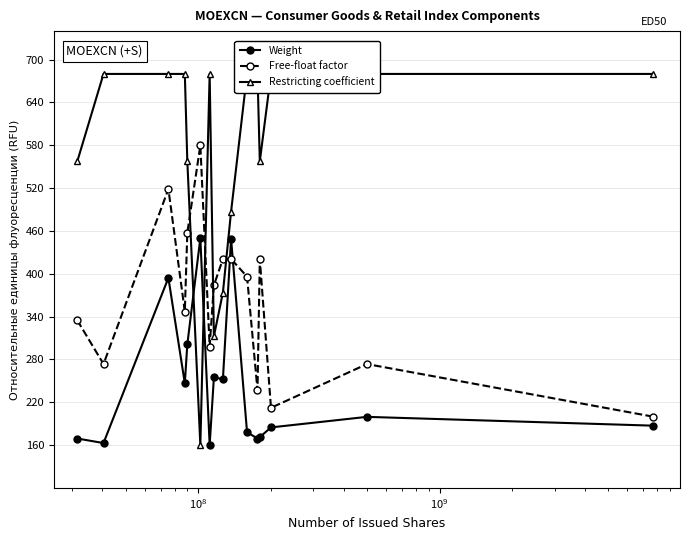

True or false: Weight has more than 2 points higher than both neighbors.

True